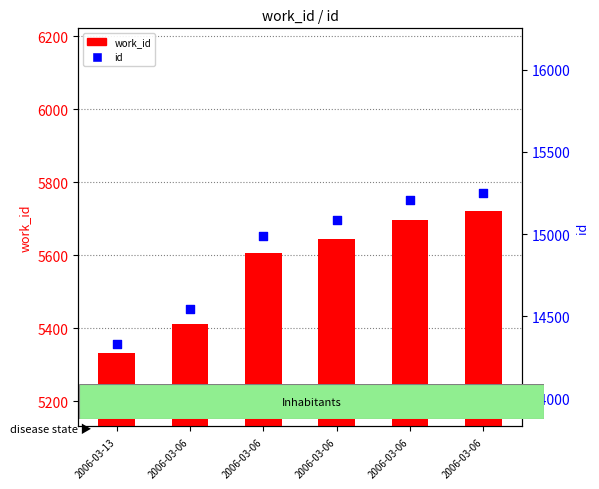

Which series has the largest total across all categories?

id